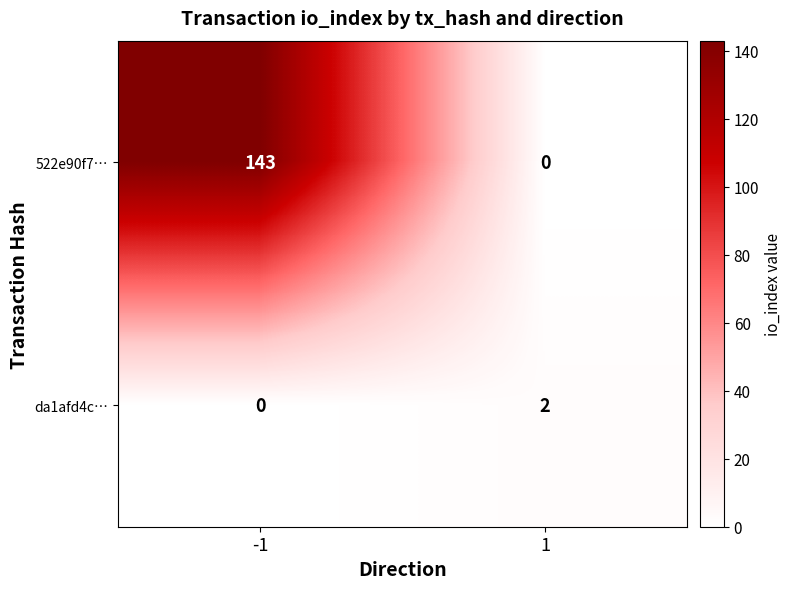

Rank the series by their average value, from lowest to highest.

da1afd4c…, 522e90f7…